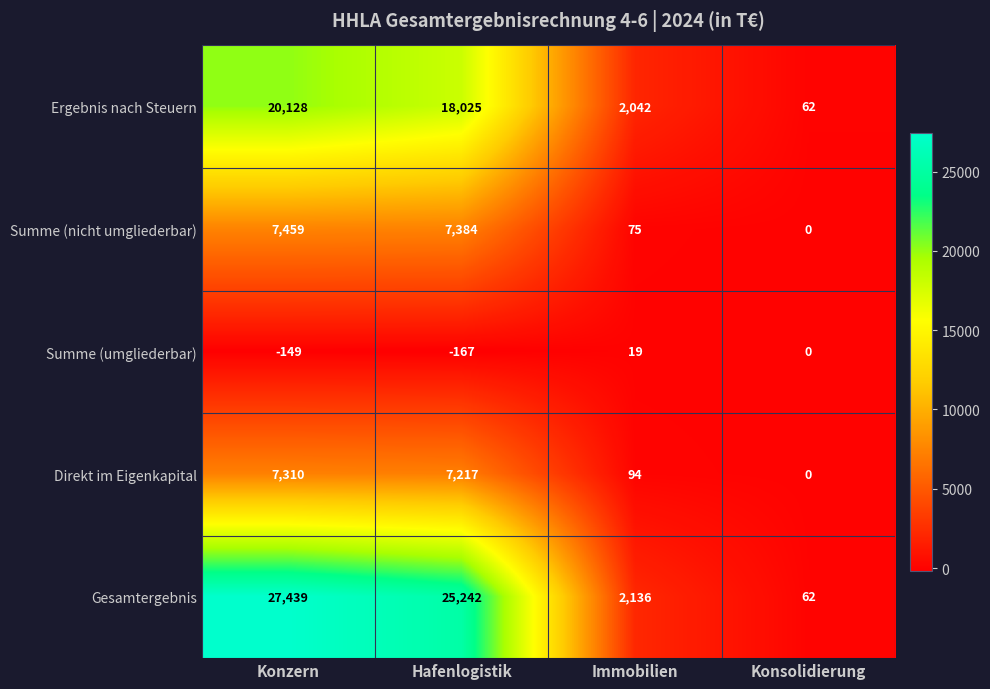

Reading left to right, extract all data points from this chart.

Ergebnis nach Steuern: Konzern=20128	Hafenlogistik=18025	Immobilien=2042	Konsolidierung=62
Summe (nicht umgliederbar): Konzern=7459	Hafenlogistik=7384	Immobilien=75	Konsolidierung=0
Summe (umgliederbar): Konzern=-149	Hafenlogistik=-167	Immobilien=19	Konsolidierung=0
Direkt im Eigenkapital: Konzern=7310	Hafenlogistik=7217	Immobilien=94	Konsolidierung=0
Gesamtergebnis: Konzern=27439	Hafenlogistik=25242	Immobilien=2136	Konsolidierung=62